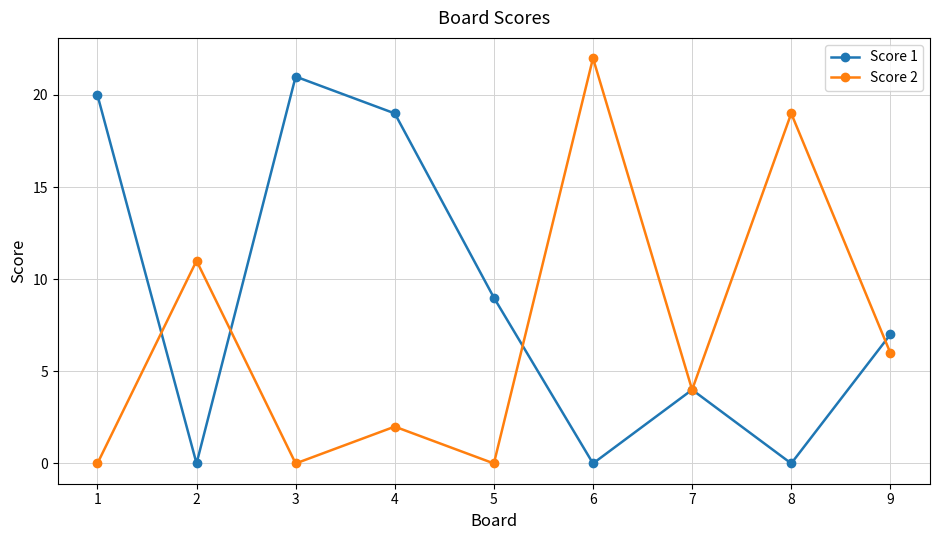

What is the difference between the maximum and minimum values in the Score 2 series?

22